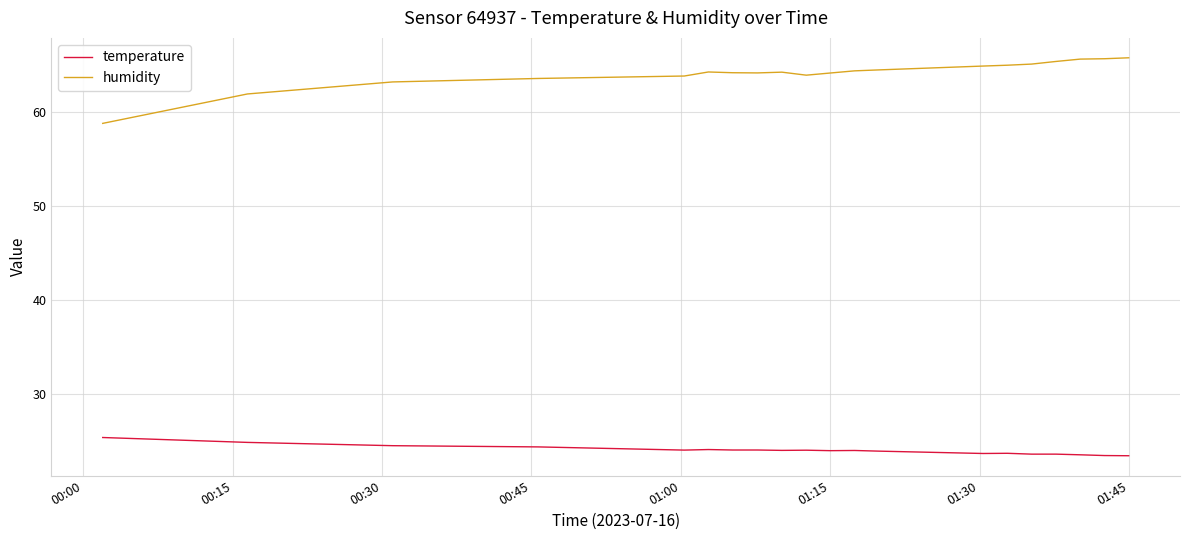

Which series has the largest total across all categories?

humidity